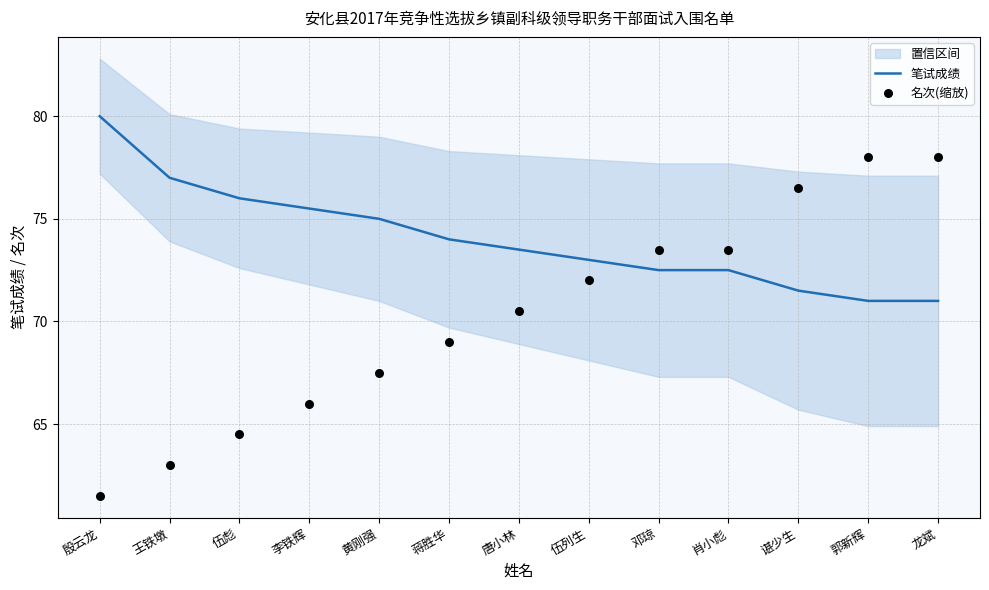

At which category is the sum across all series the highest?

郭新辉